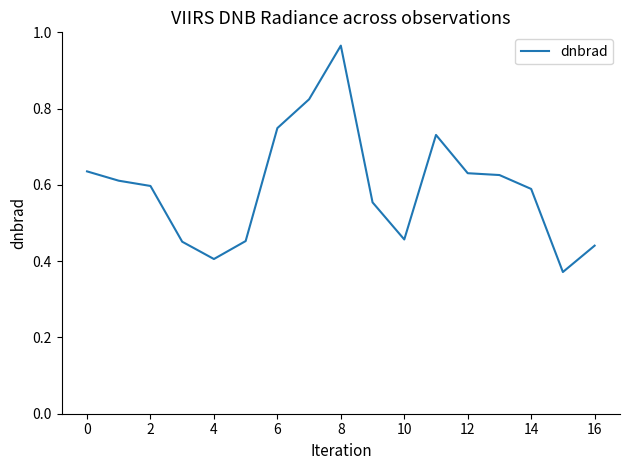

Does the chart display data point markers on the line(s)?

No